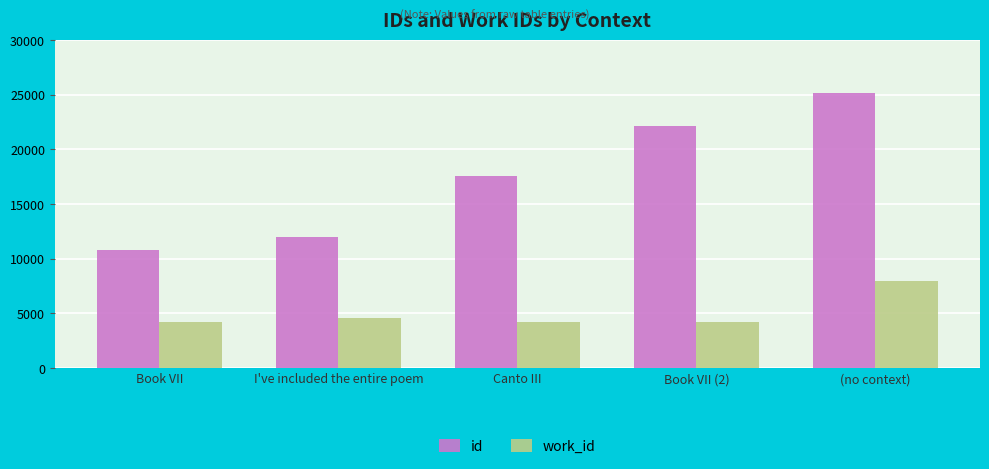

Is it true that id equals 17604 at Canto III?

True